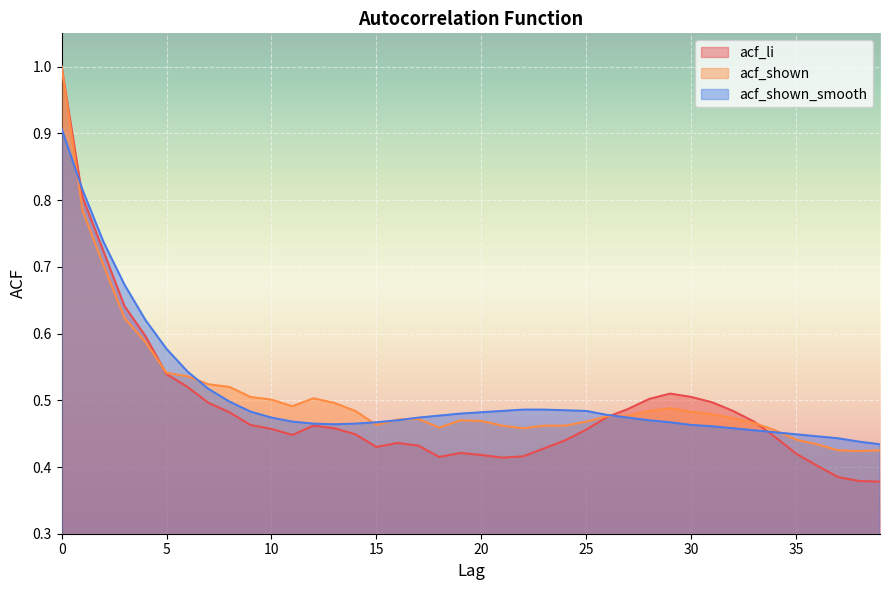

What is the difference between the maximum and minimum values in the acf_li series?

0.6